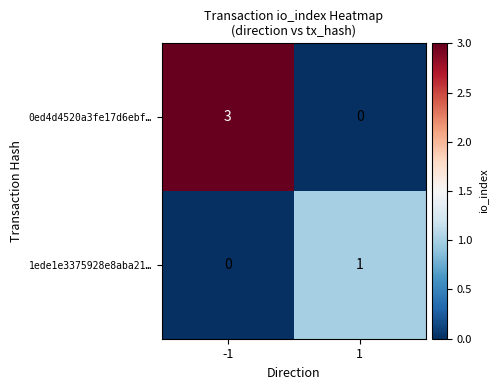

Which series has the largest total across all categories?

0ed4d4520a3fe17d6ebf…